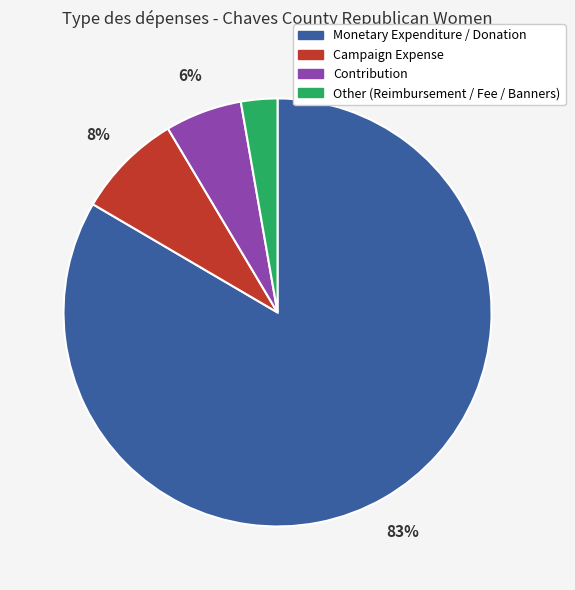

Is there any slice that represents more than half of the pie?

Yes